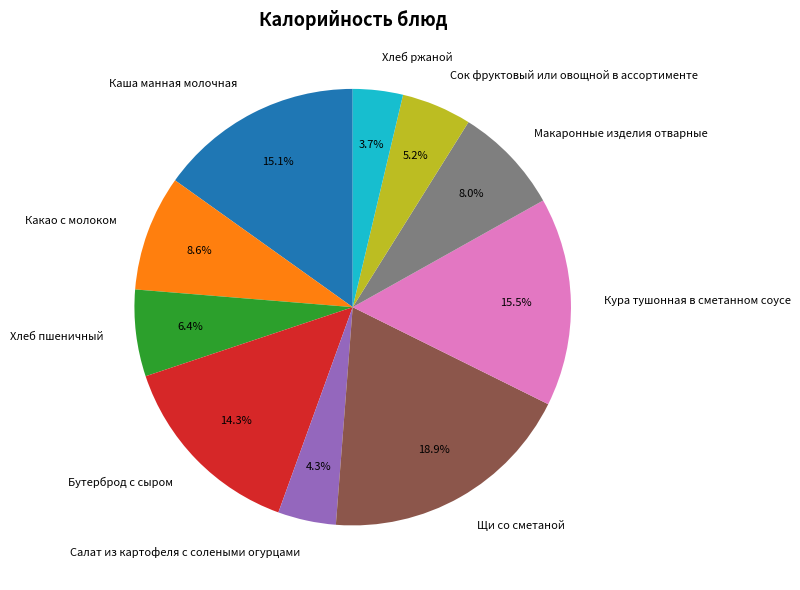

To the nearest percent, what is the combined percentage of Салат из картофеля с солеными огурцами and Хлеб ржаной?

8%